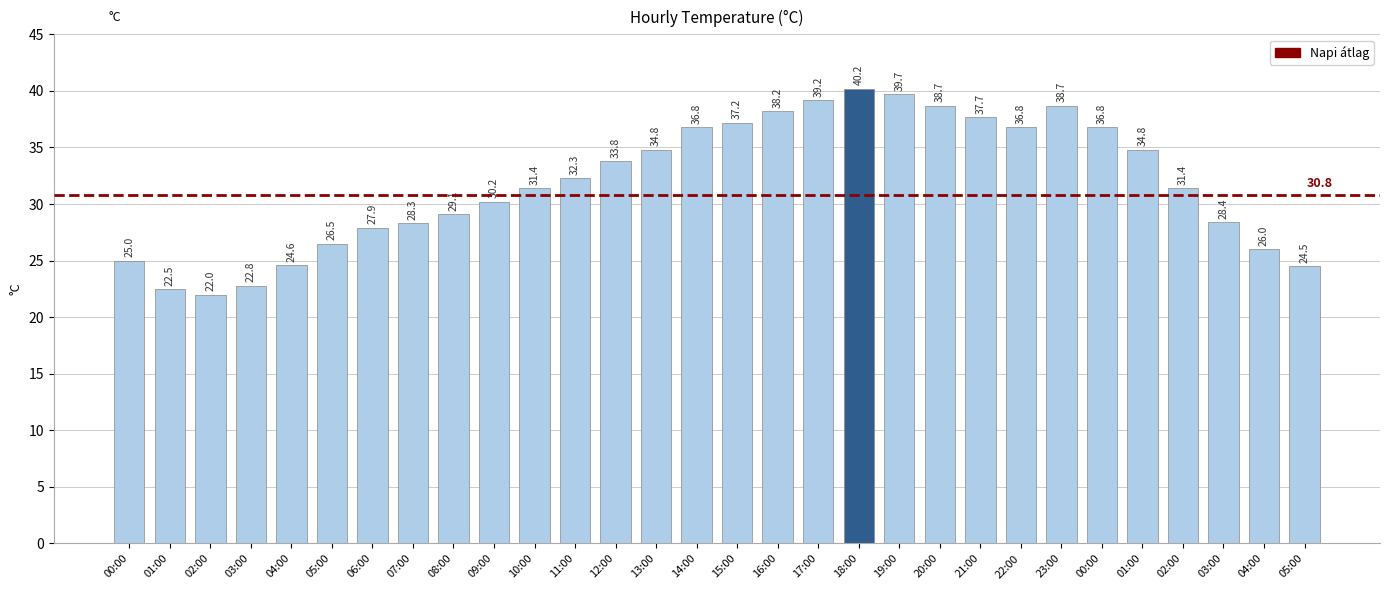

At which label does the data first exceed 32?

11:00